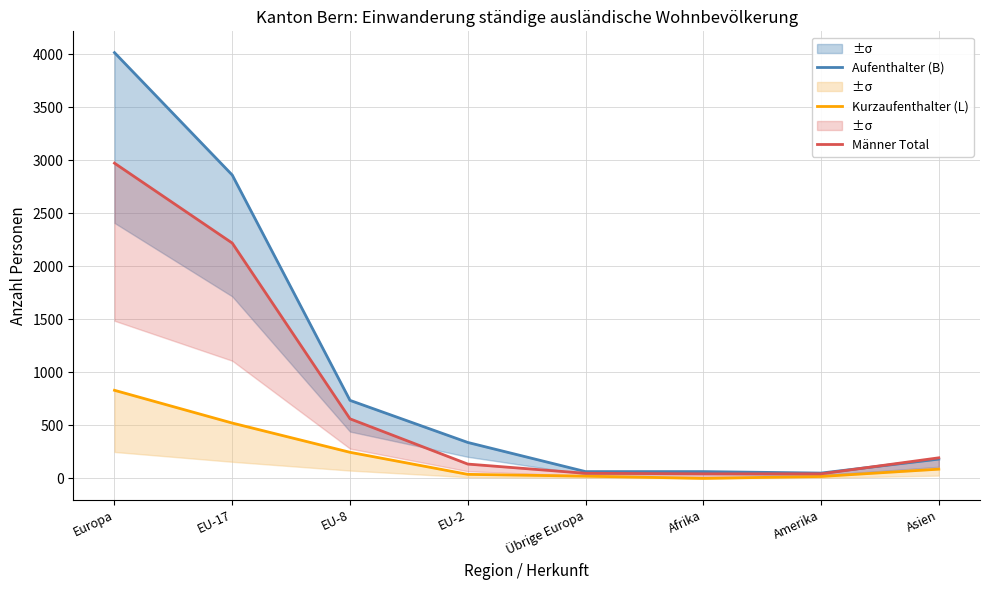

What is the maximum value for Aufenthalter (B)?

4017